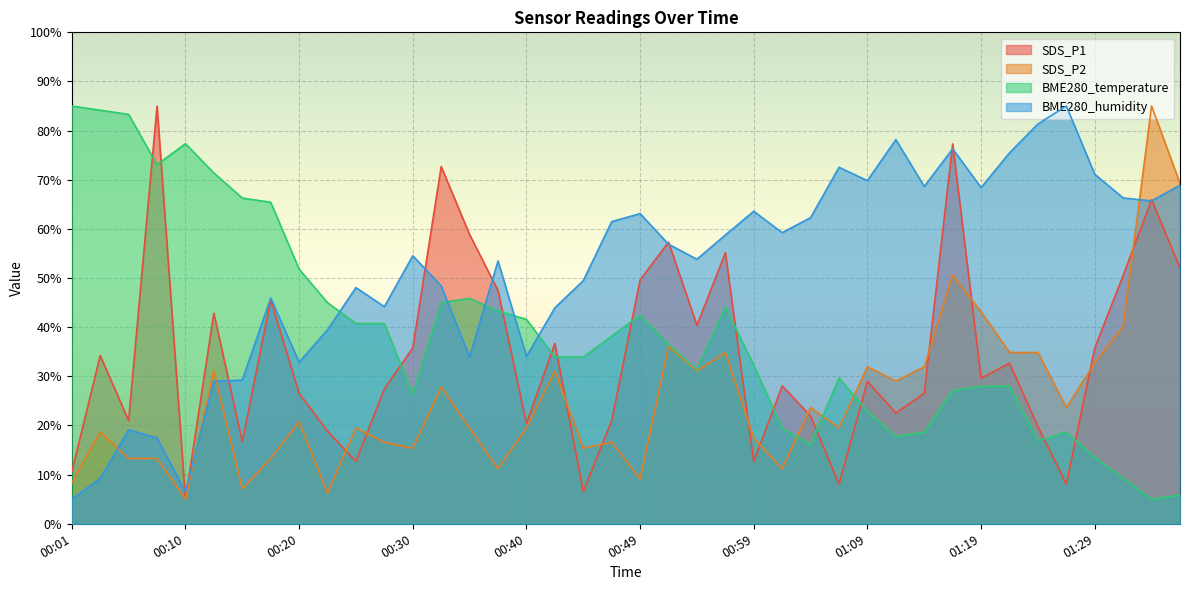

Between 00:10 and 00:13, which series saw the biggest shift?

SDS_P1